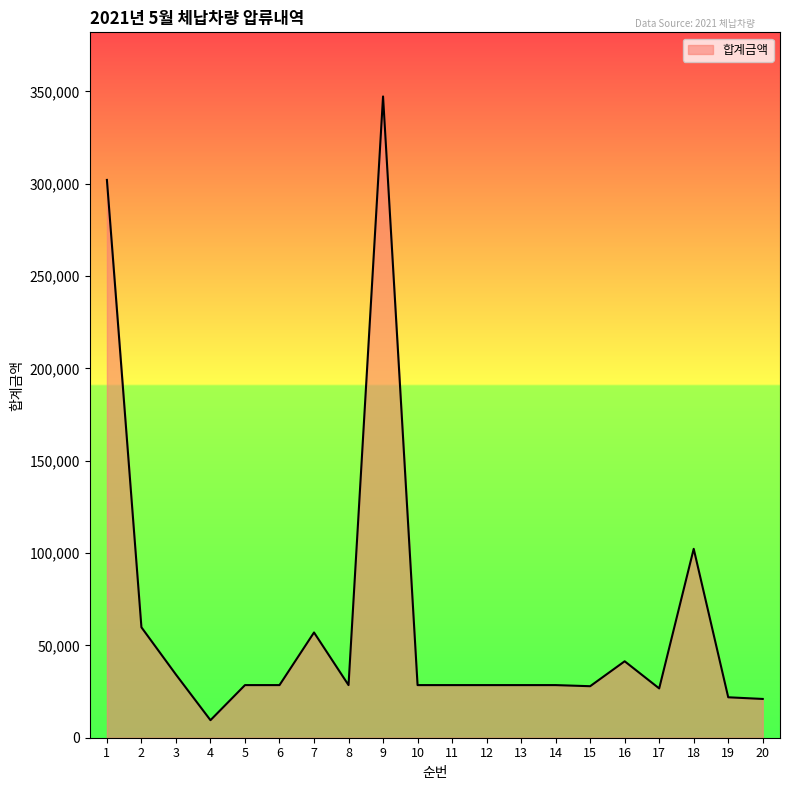

What is the change in value from 4 to 6?

+19000